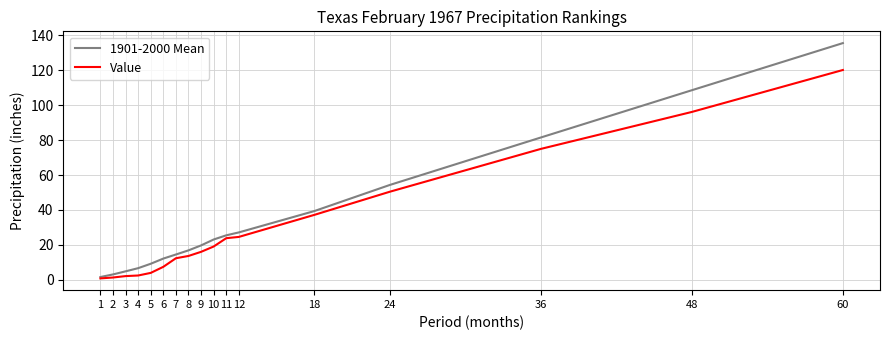

What are all the series names shown in the legend?

1901-2000 Mean, Value